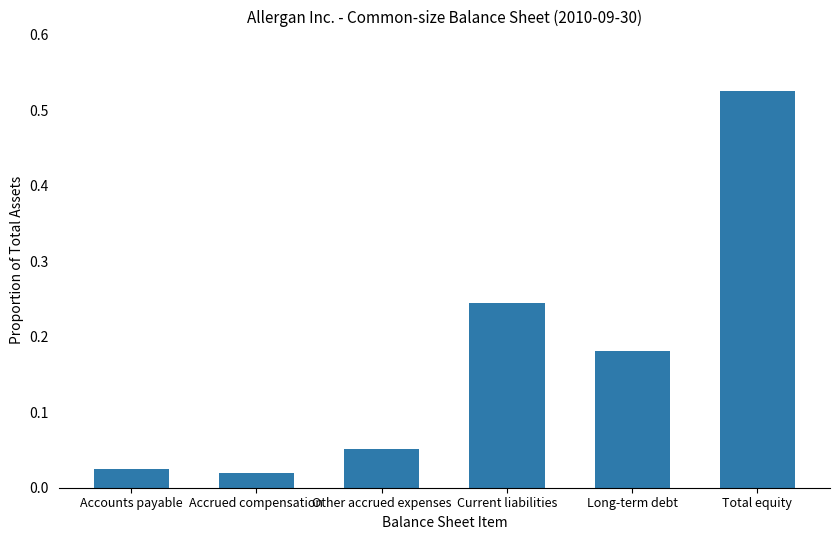

Which category has the highest value across all series?

Total equity